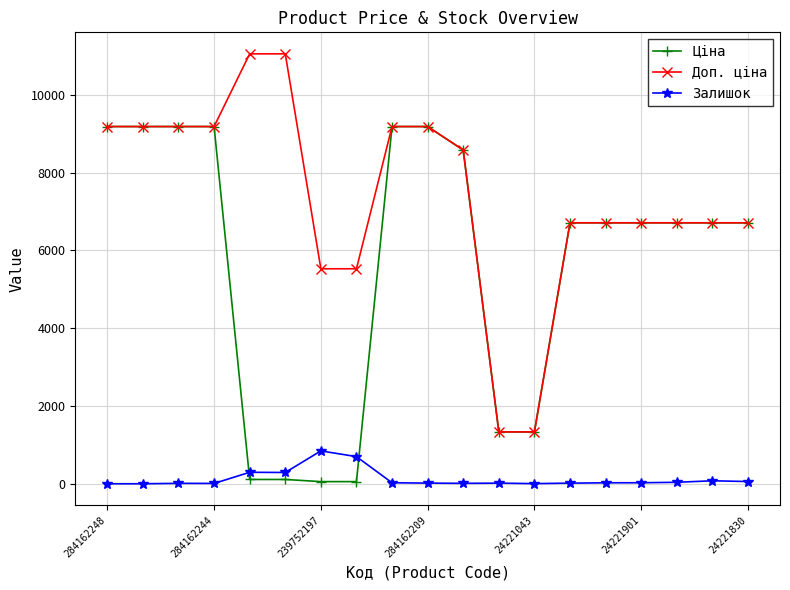

How many data points does each series have?

19